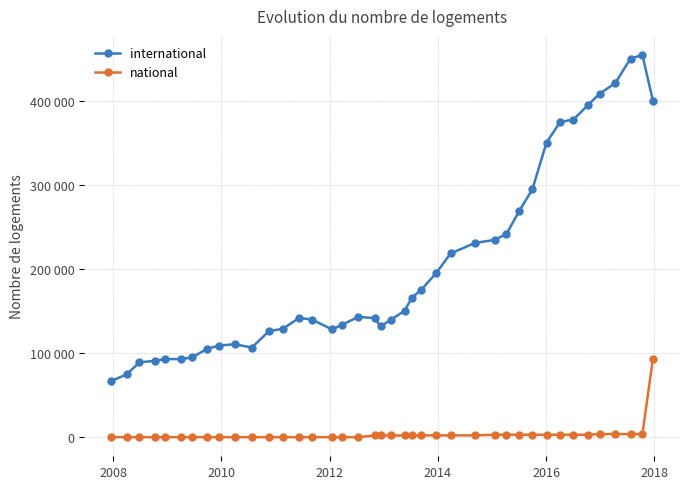

What are all the series names shown in the legend?

international, national